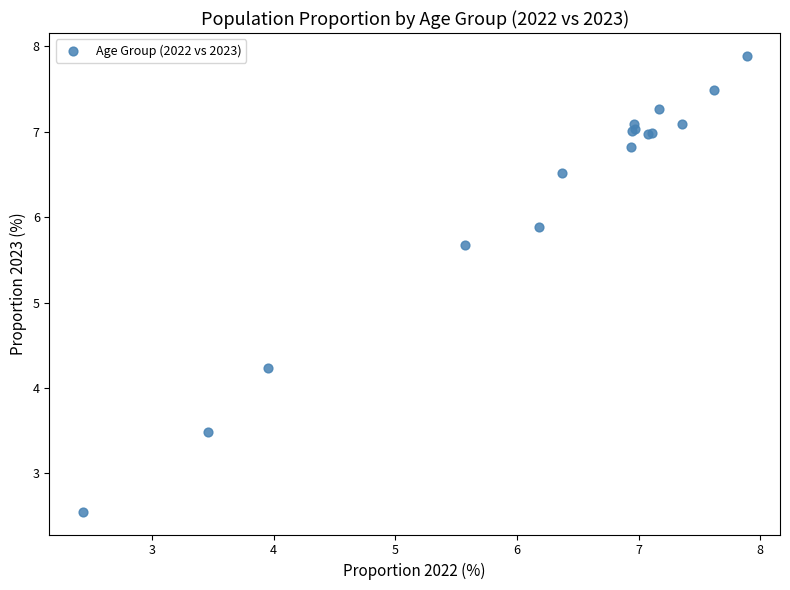

What Y value in the scatter plot is closest to 5?

5.7